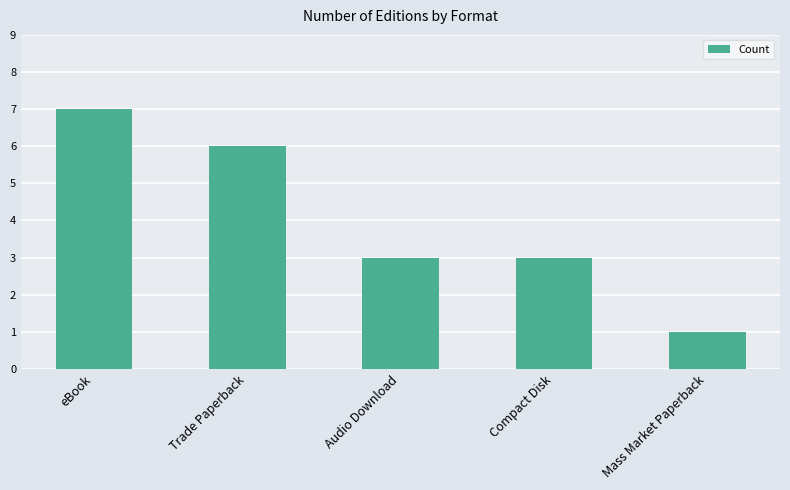

The value at Mass Market Paperback is 1. True or false?

True